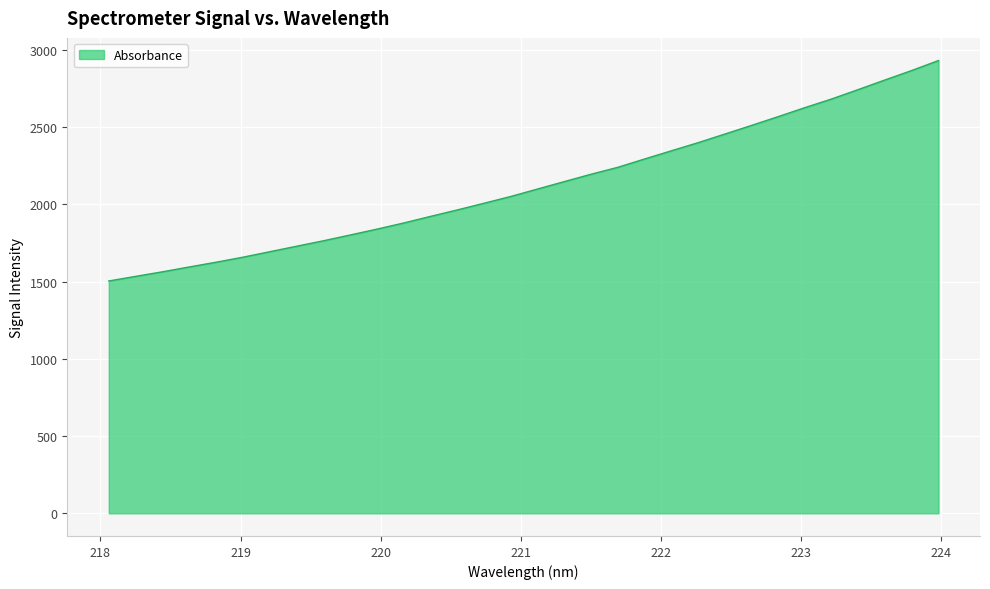

What is the smallest value displayed?

1504.0